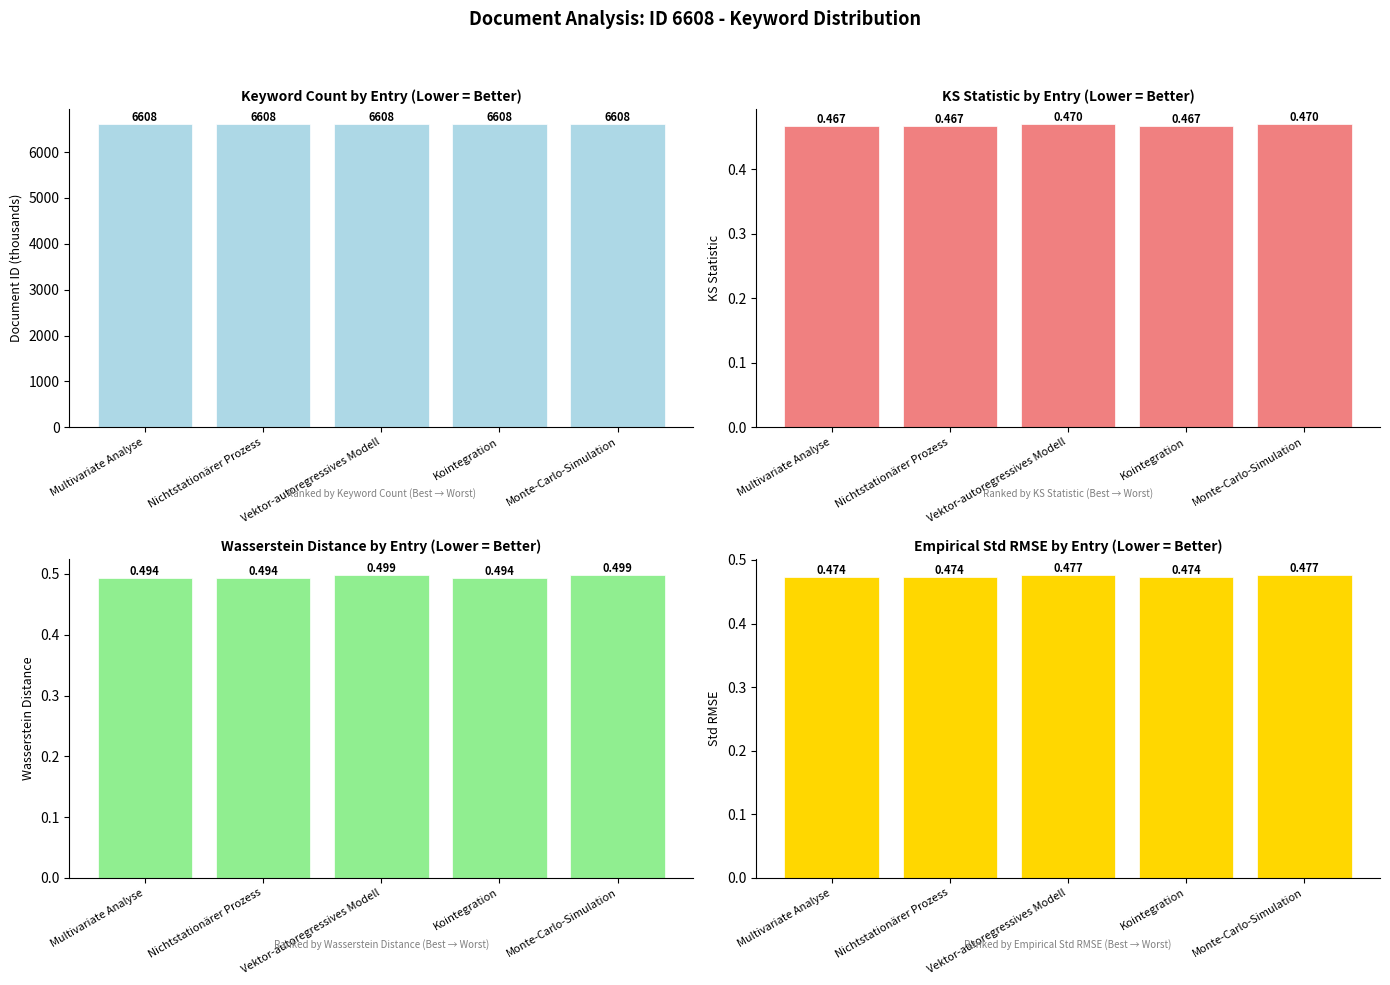

Reading left to right, list all the values displayed in this chart.

Keyword Count: 6608.0	6608.0	6608.0	6608.0	6608.0
KS Statistic: 0.5	0.5	0.5	0.5	0.5
Wasserstein Distance: 0.5	0.5	0.5	0.5	0.5
Empirical Std RMSE: 0.5	0.5	0.5	0.5	0.5